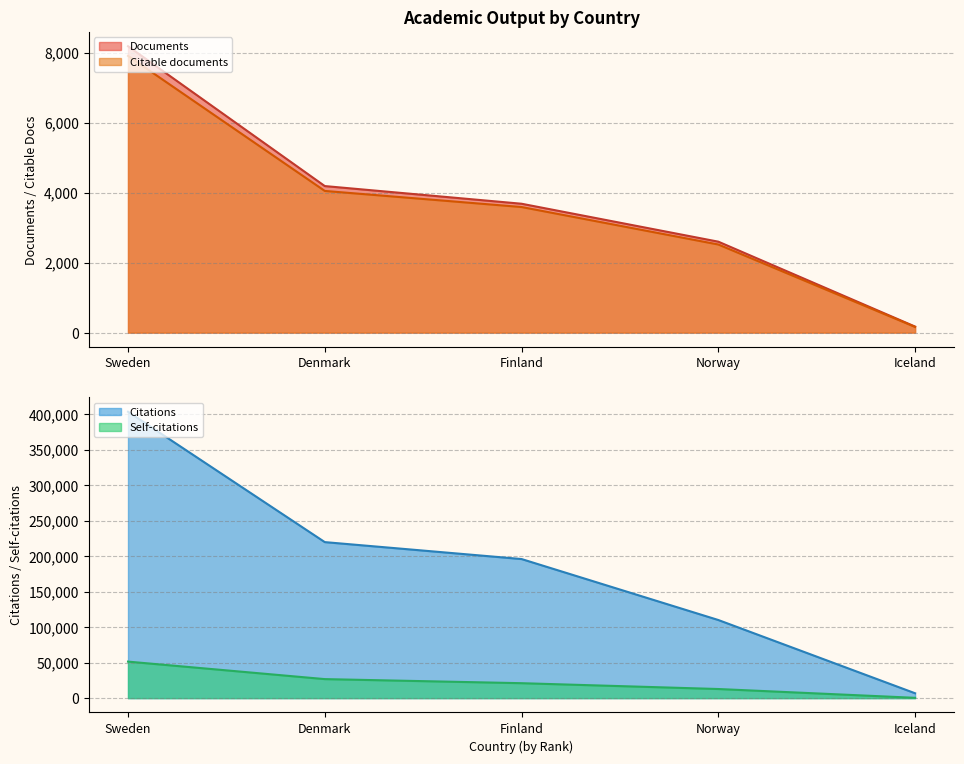

True or false: Citable documents has a value of 3732 at Norway.

False